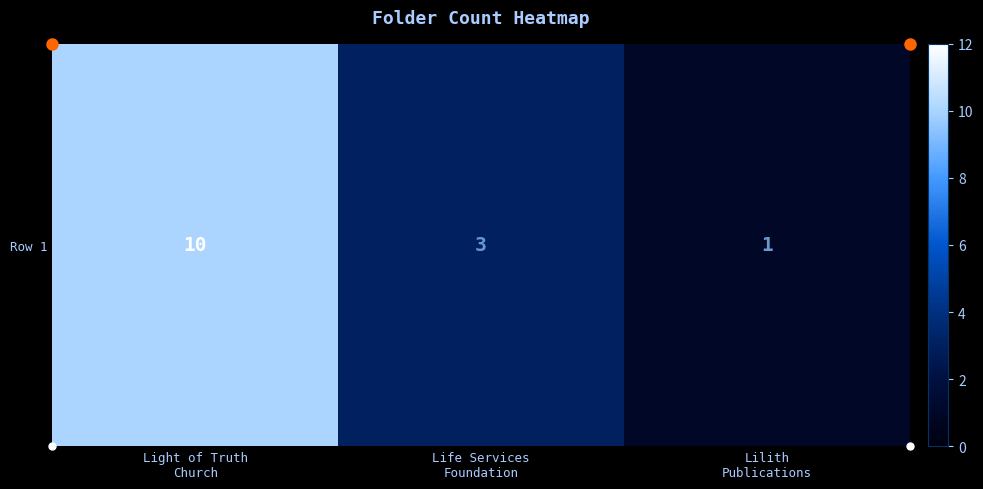

What is the change in value from Light of Truth
Church to Lilith
Publications?

-9